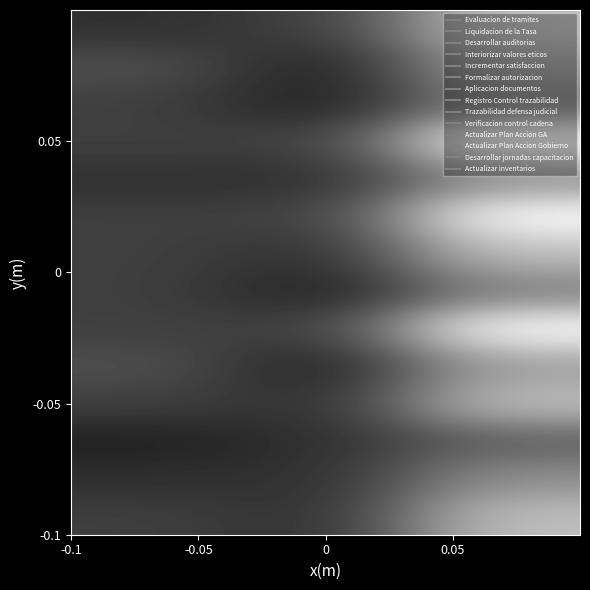

How many distinct data groups are displayed?

14